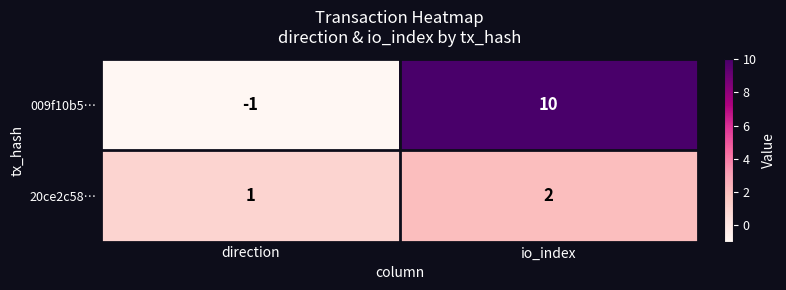

At which category does the chart reach its peak across all series?

io_index